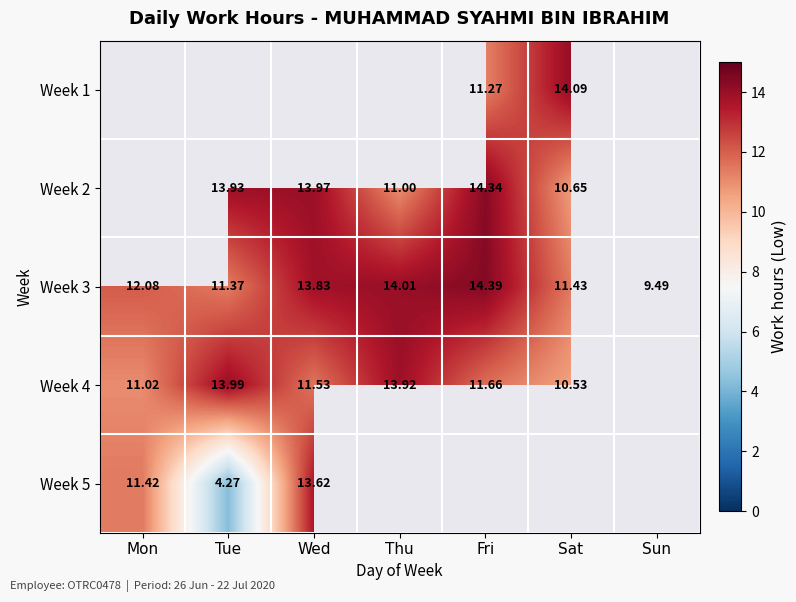

Where does the Week 3 series first go above 12?

Mon